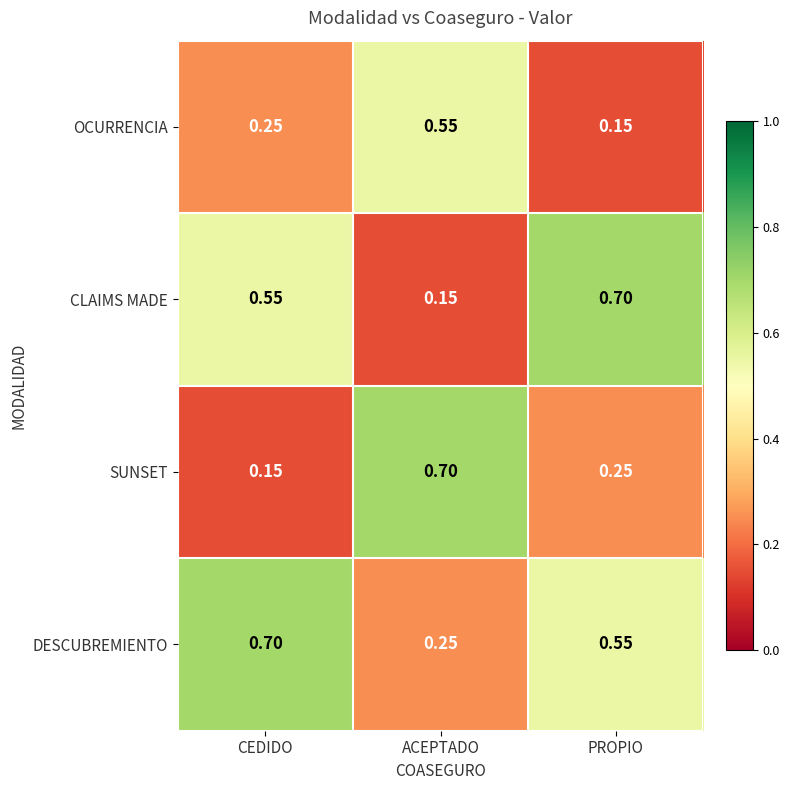

Rank the categories by DESCUBREMIENTO value from lowest to highest.

ACEPTADO, PROPIO, CEDIDO